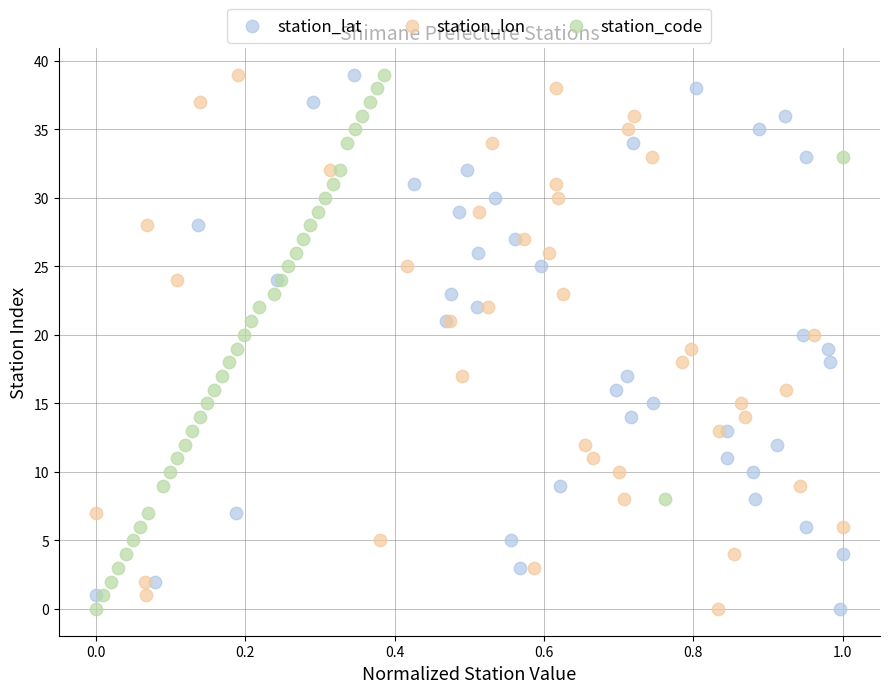

What are all the series names shown in the legend?

station_lat, station_lon, station_code